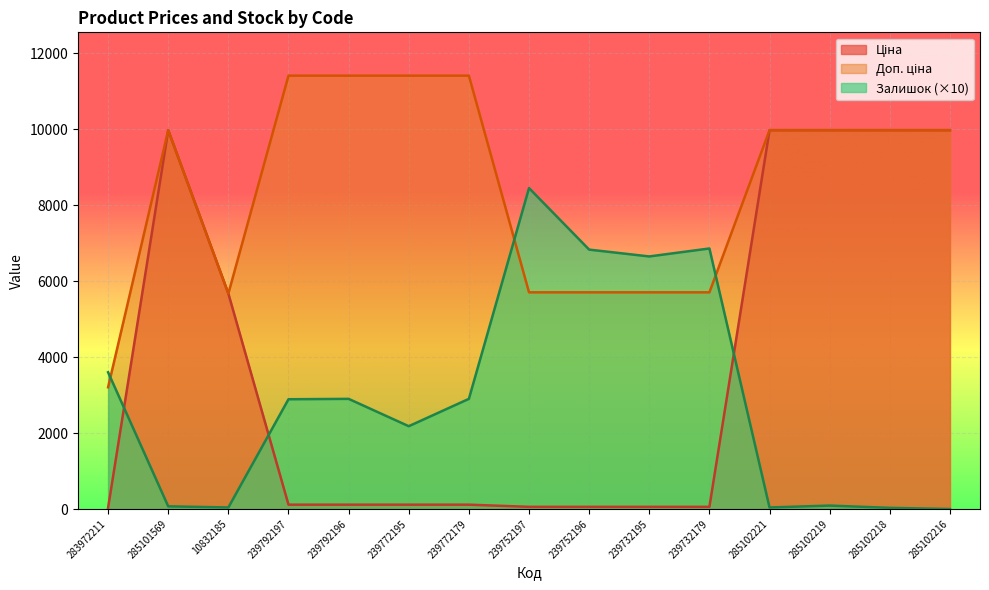

Where is the first local maximum for Доп. ціна?

285101569